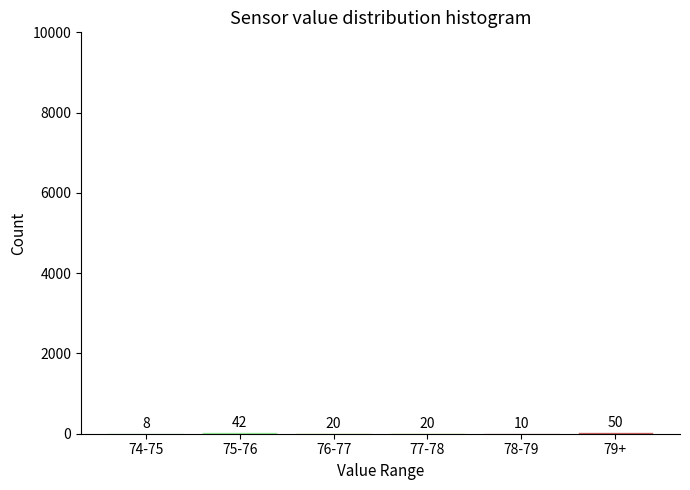

Reading left to right, what are all the values shown in this chart?

74-75=8	75-76=42	76-77=20	77-78=20	78-79=10	79+=50